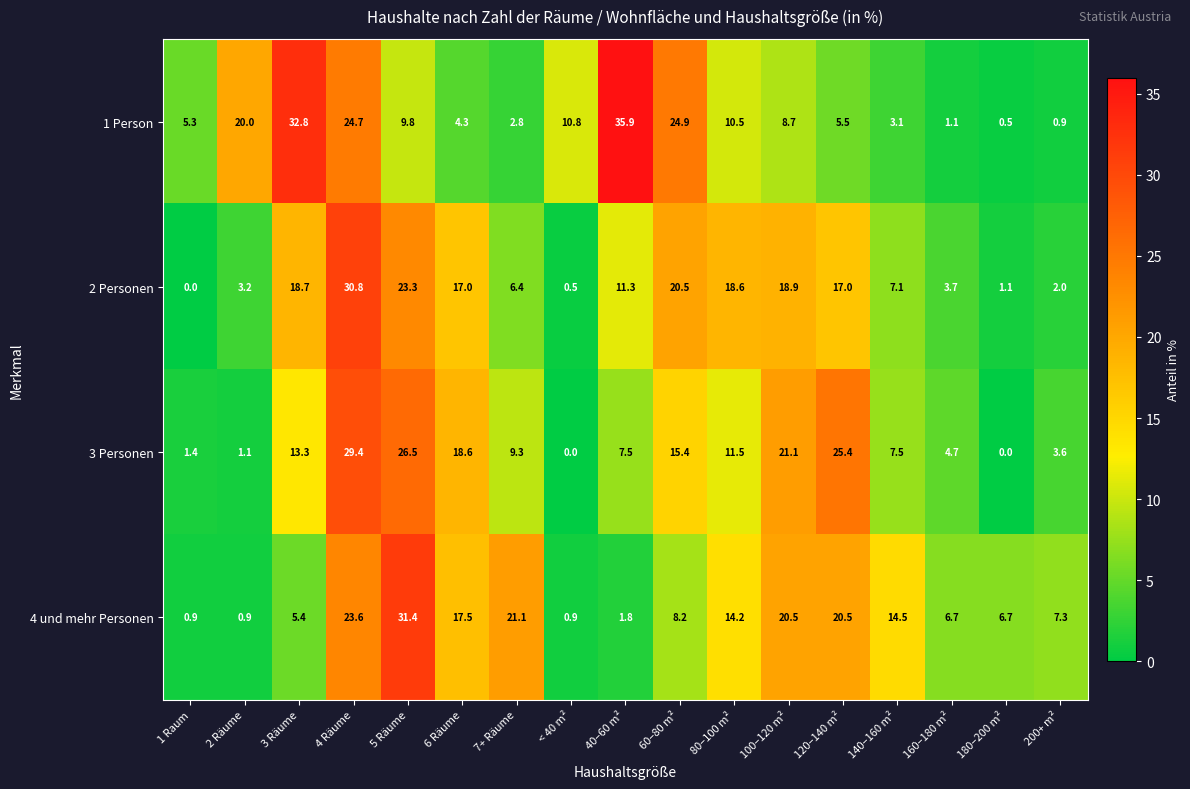

What value does the 3 Personen series have at 6 Räume?

18.6